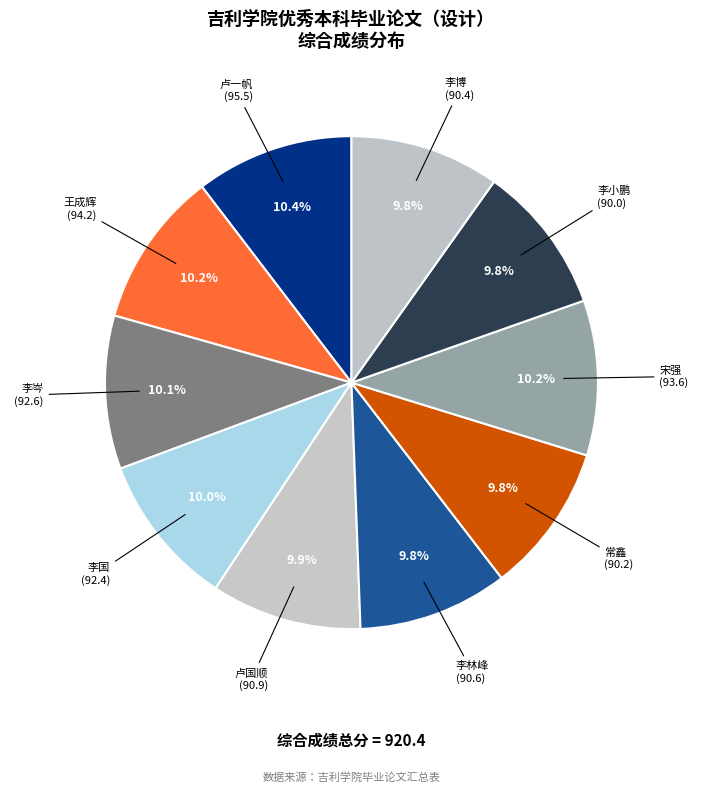

How many segments does this pie chart have?

10